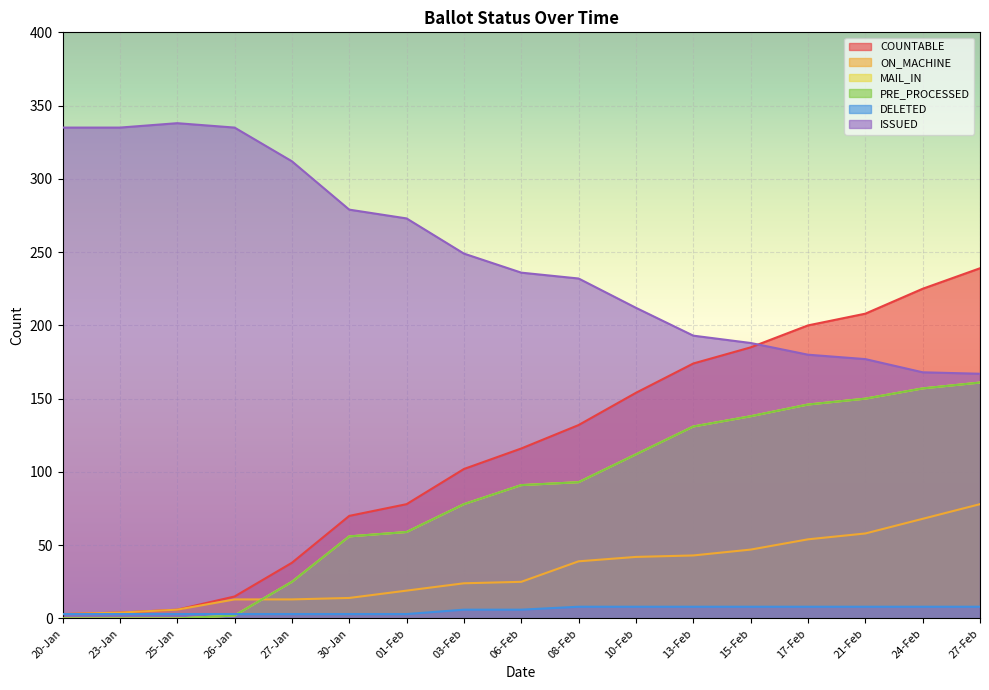

Which series has the largest total across all categories?

ISSUED